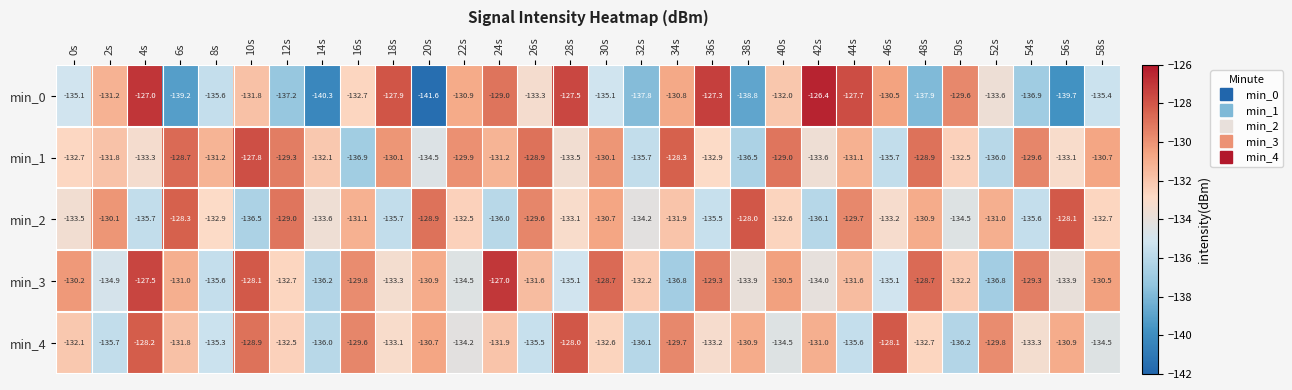

Which category has the lowest value across all series?

20s